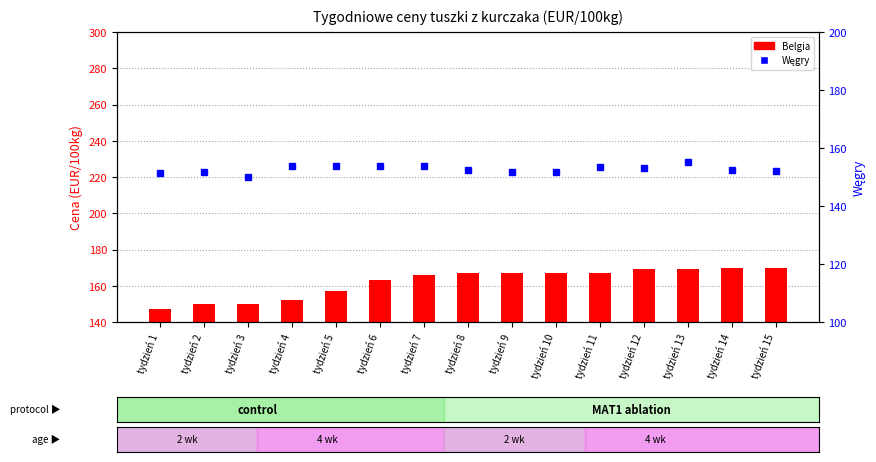

What is the difference between the maximum and minimum values in the Belgia (count) series?

23.0